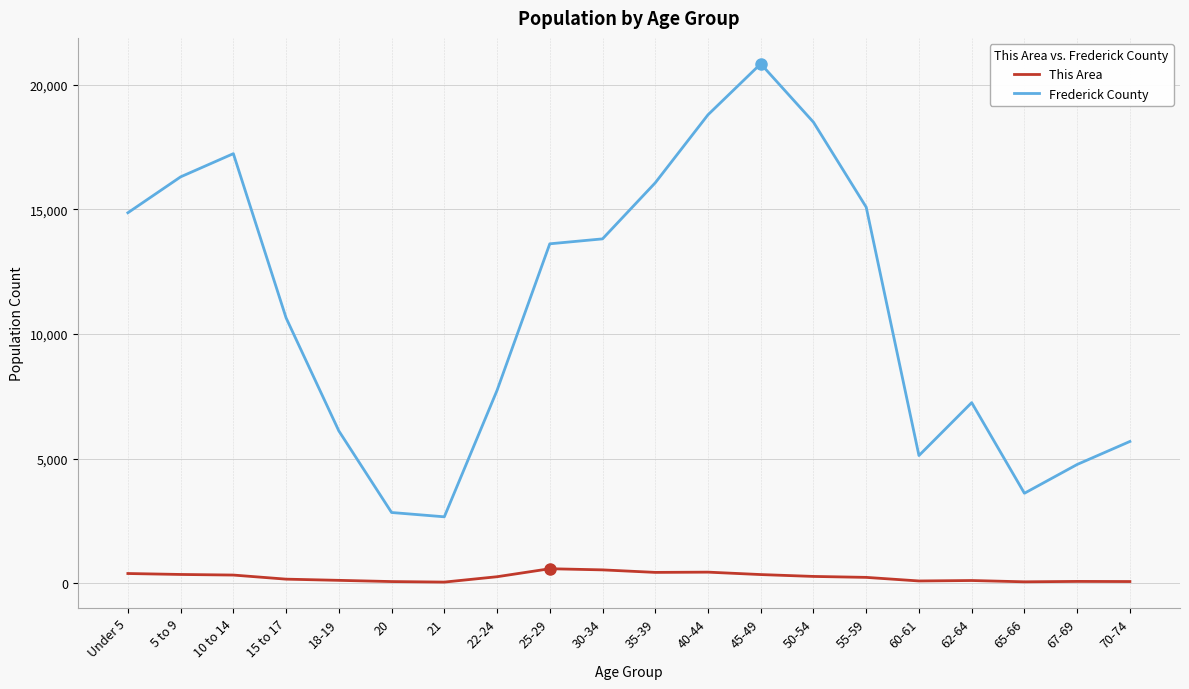

How many values in the This Area series are below 260?

10